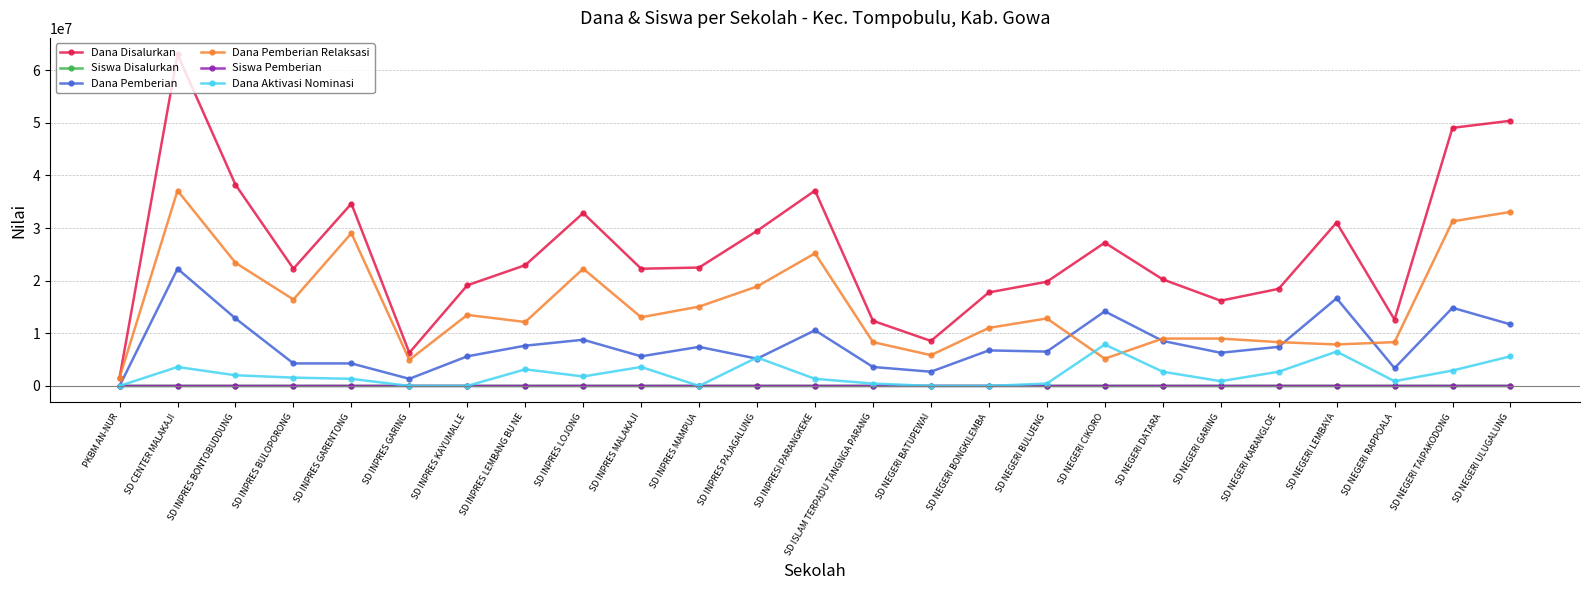

Where is the first local maximum for Dana Pemberian?

SD CENTER MALAKAJI